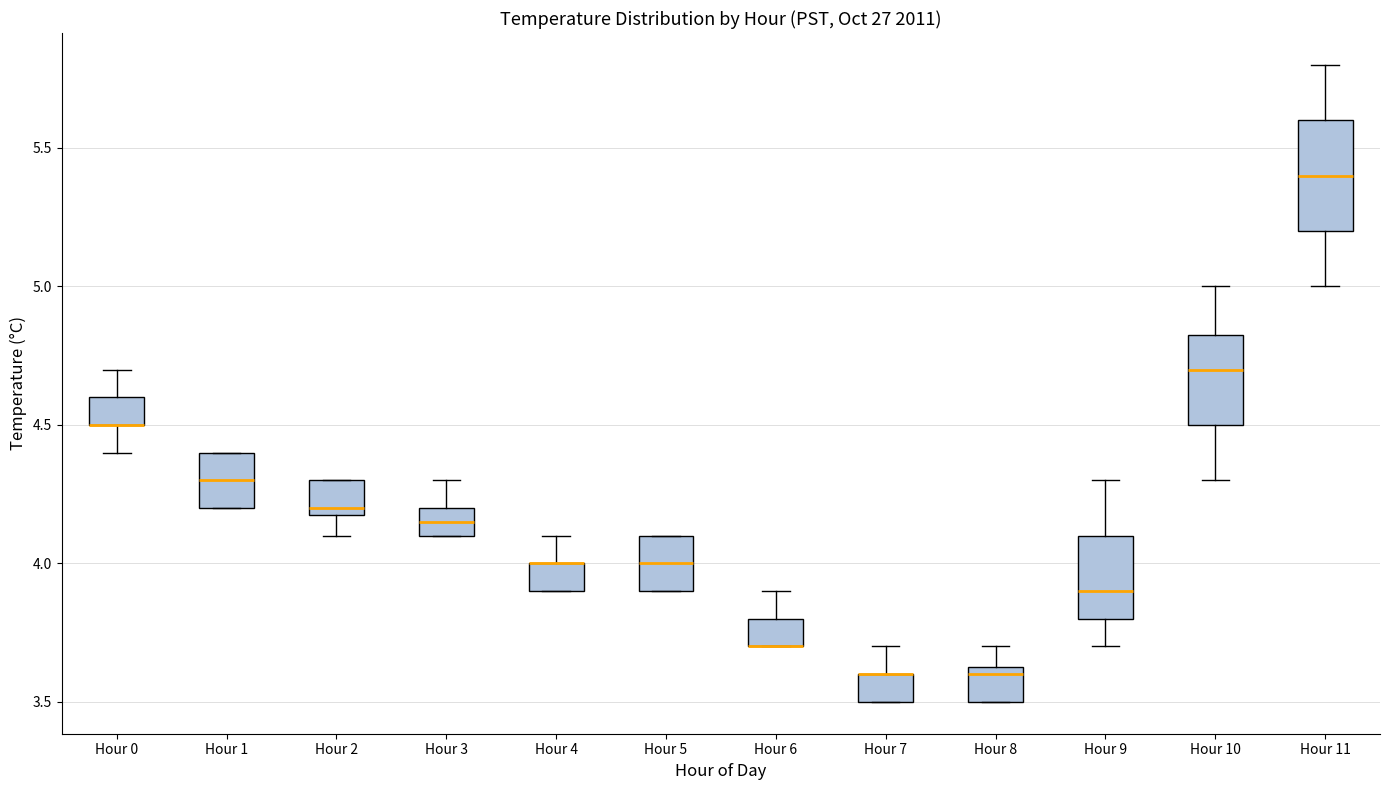

Reading left to right, read every box against the y-axis: the position of its median line, the range the box covers, and the ends of its whiskers. The values are not printed on the chart, so give them approximately, as read against the axis.

Hour 0: median 4.50 (drawn on the box's lower edge), box 4.50 to 4.60, whiskers 4.40 to 4.70
Hour 1: median 4.30, box 4.20 to 4.40, whiskers 4.20 to 4.40
Hour 2: median 4.20 (just above the box's lower edge), box 4.20 to 4.30, whiskers 4.10 to 4.30
Hour 3: median 4.15, box 4.10 to 4.20, whiskers 4.10 to 4.30
Hour 4: median 4.00 (drawn on the box's upper edge), box 3.90 to 4.00, whiskers 3.90 to 4.10
Hour 5: median 4.00, box 3.90 to 4.10, whiskers 3.90 to 4.10
Hour 6: median 3.70 (drawn on the box's lower edge), box 3.70 to 3.80, whiskers 3.70 to 3.90
Hour 7: median 3.60 (drawn on the box's upper edge), box 3.50 to 3.60, whiskers 3.50 to 3.70
Hour 8: median 3.60, box 3.50 to 3.65, whiskers 3.50 to 3.70
Hour 9: median 3.90, box 3.80 to 4.10, whiskers 3.70 to 4.30
Hour 10: median 4.70, box 4.50 to 4.85, whiskers 4.30 to 5.00
Hour 11: median 5.40, box 5.20 to 5.60, whiskers 5.00 to 5.80